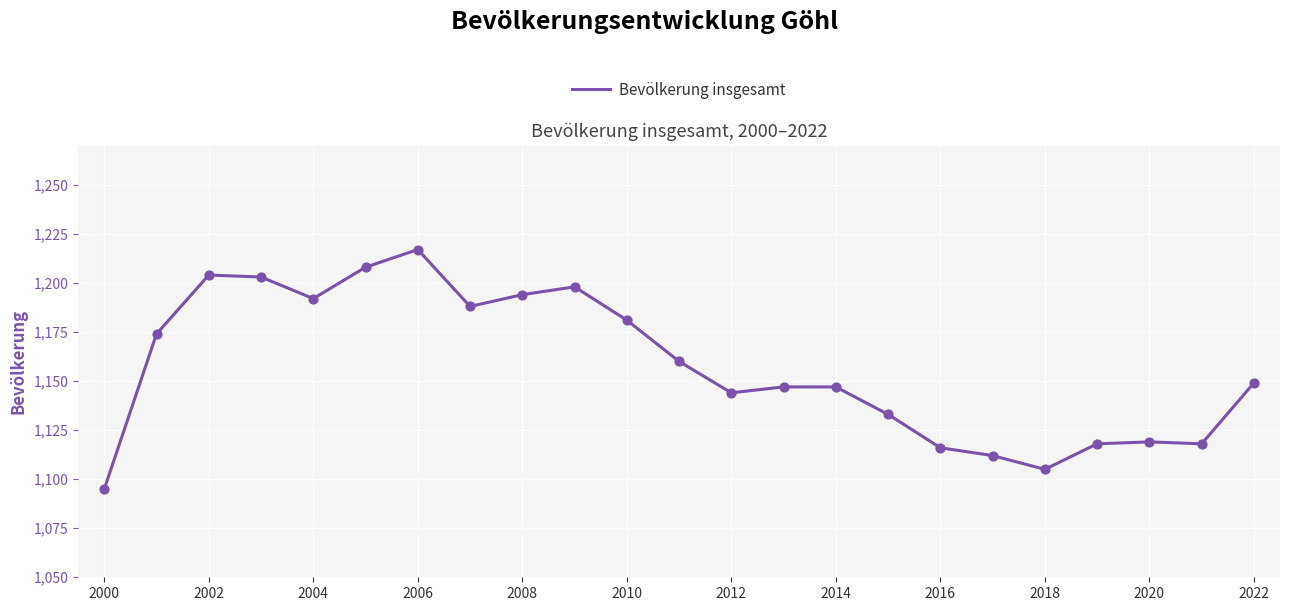

What is the difference between the maximum and minimum values?

122